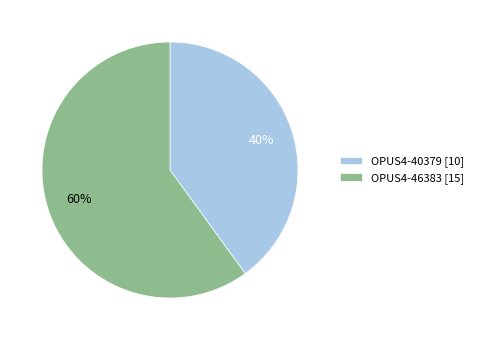

Count the number of slices in the pie.

2